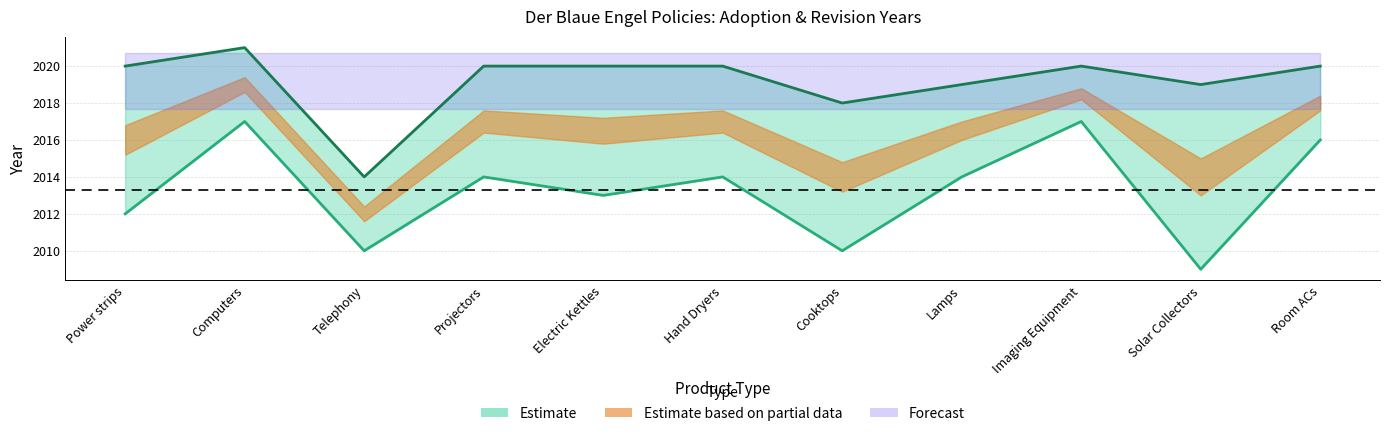

True or false: Adopted year and Revised year cross at least once.

False